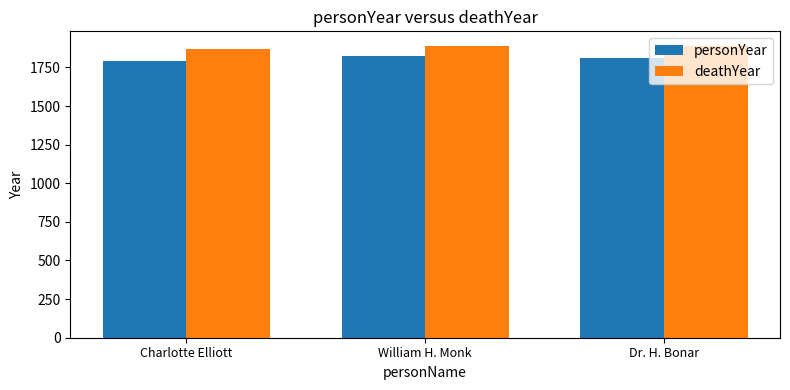

At which label does deathYear reach its minimum?

Charlotte Elliott